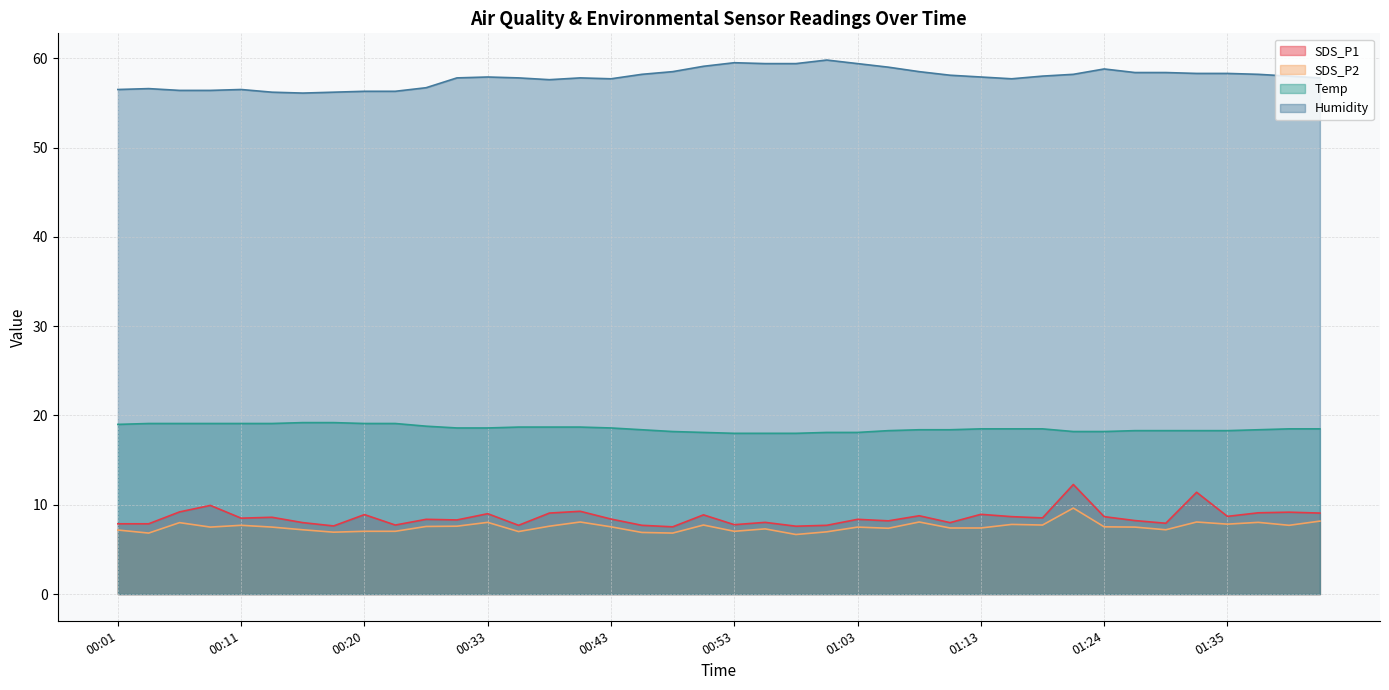

At 01:19, list the series in order from largest to smallest.

Humidity, Temp, SDS_P1, SDS_P2